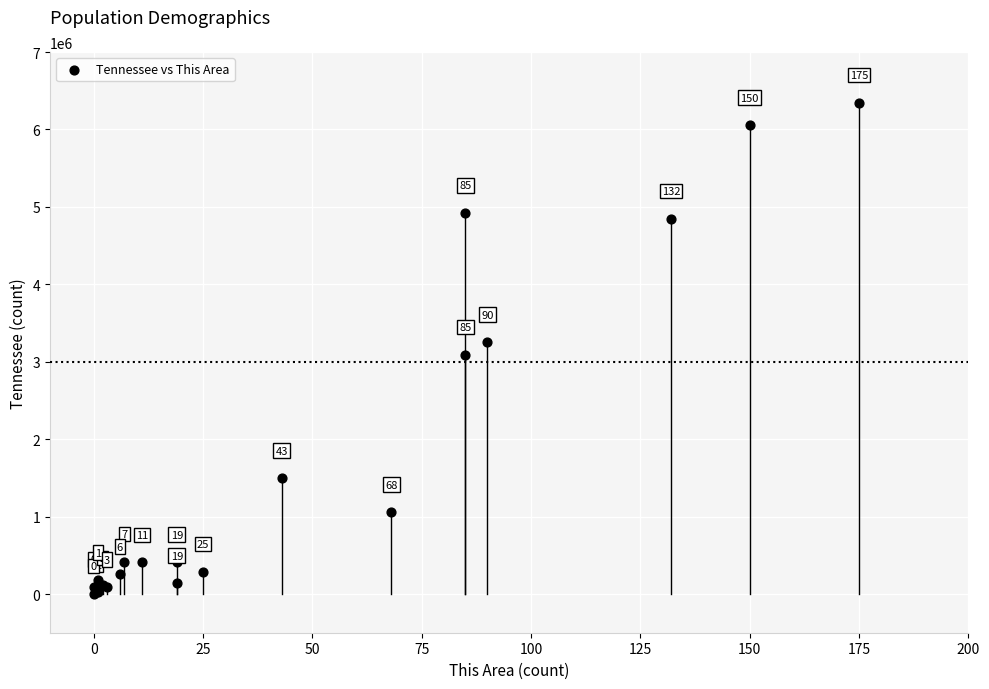

What Y value in the scatter plot is closest to 3174873?

3252601